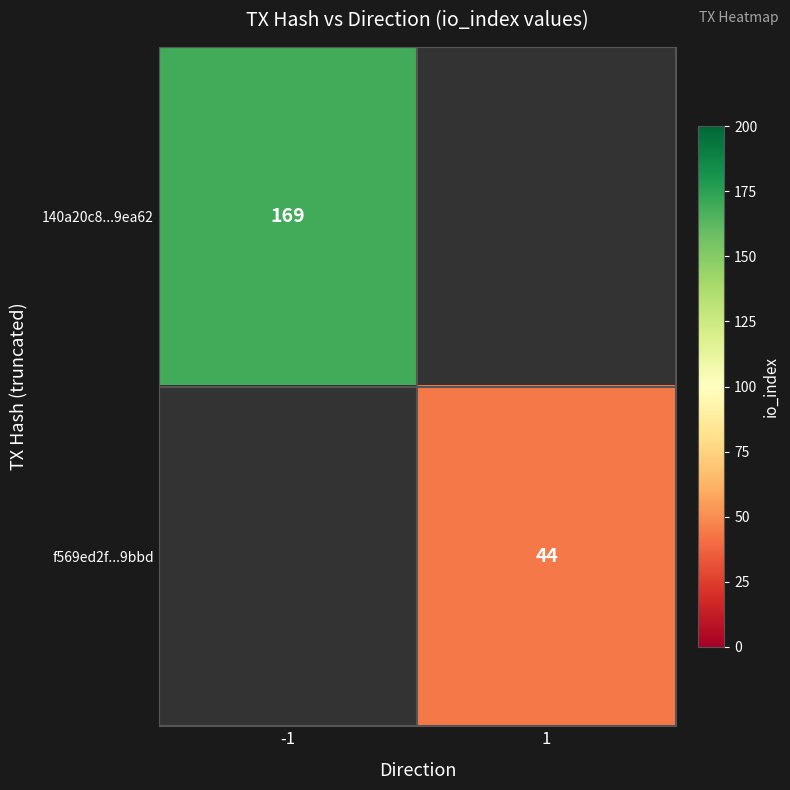

What is the minimum value shown in the chart?

44.0